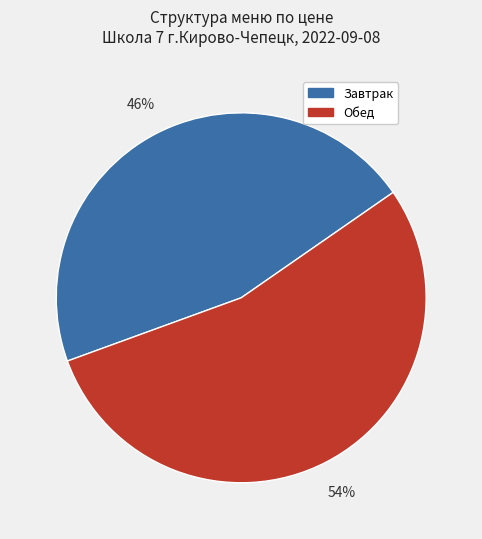

Count the number of slices in the pie.

2